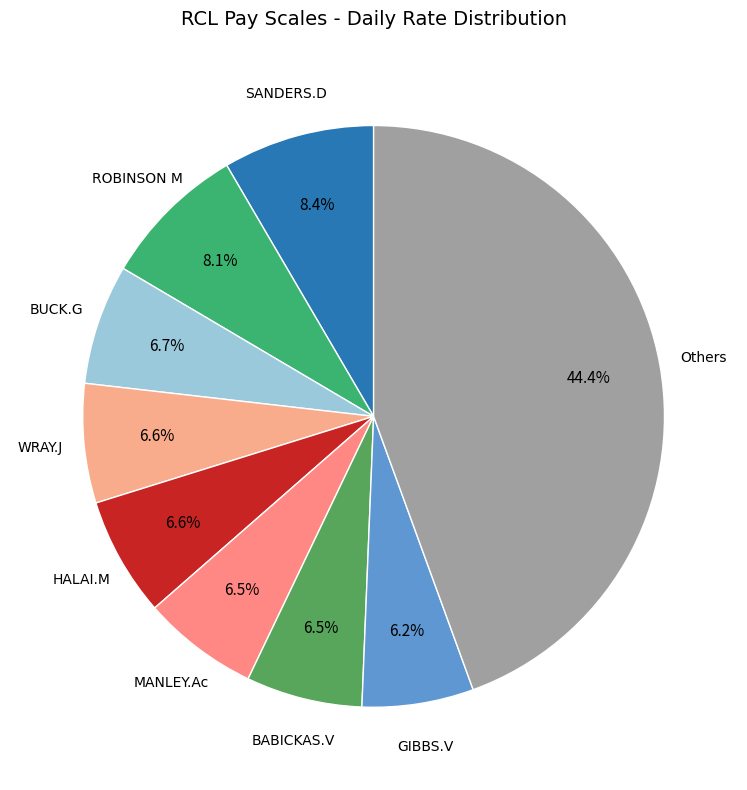

Which has a higher value, SANDERS.D or WRAY.J?

SANDERS.D